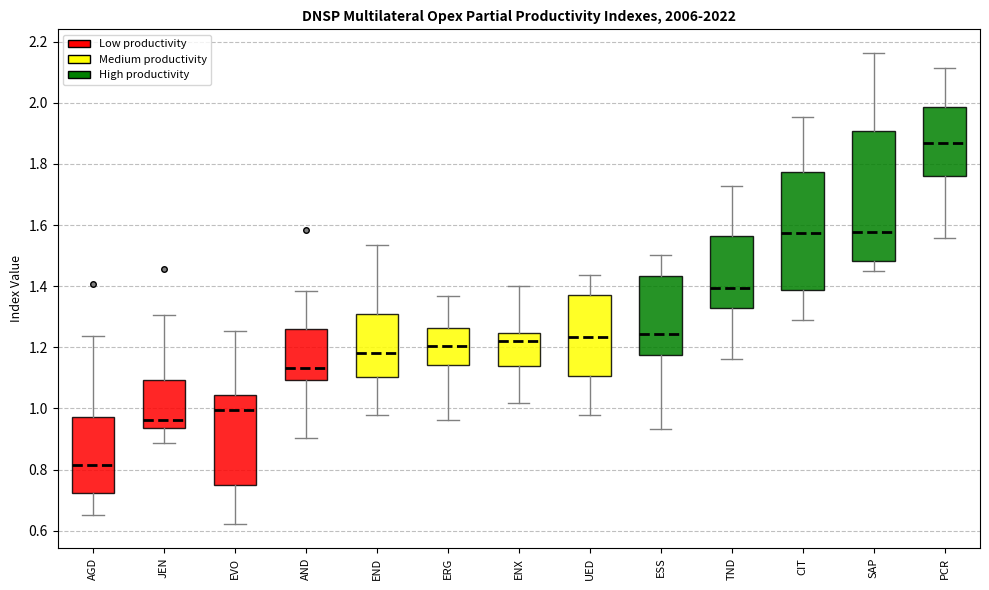

Comparing the boxes themselves (not the whiskers), which one is the tallest?

SAP